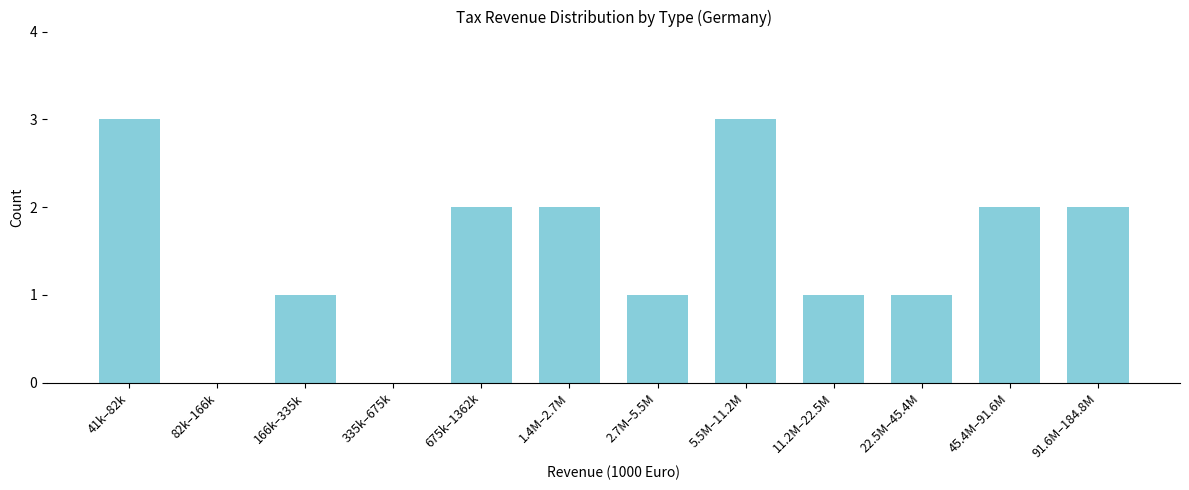

Reading left to right, extract all data points from this chart.

41k–82k=3	82k–166k=0	166k–335k=1	335k–675k=0	675k–1362k=2	1.4M–2.7M=2	2.7M–5.5M=1	5.5M–11.2M=3	11.2M–22.5M=1	22.5M–45.4M=1	45.4M–91.6M=2	91.6M–184.8M=2